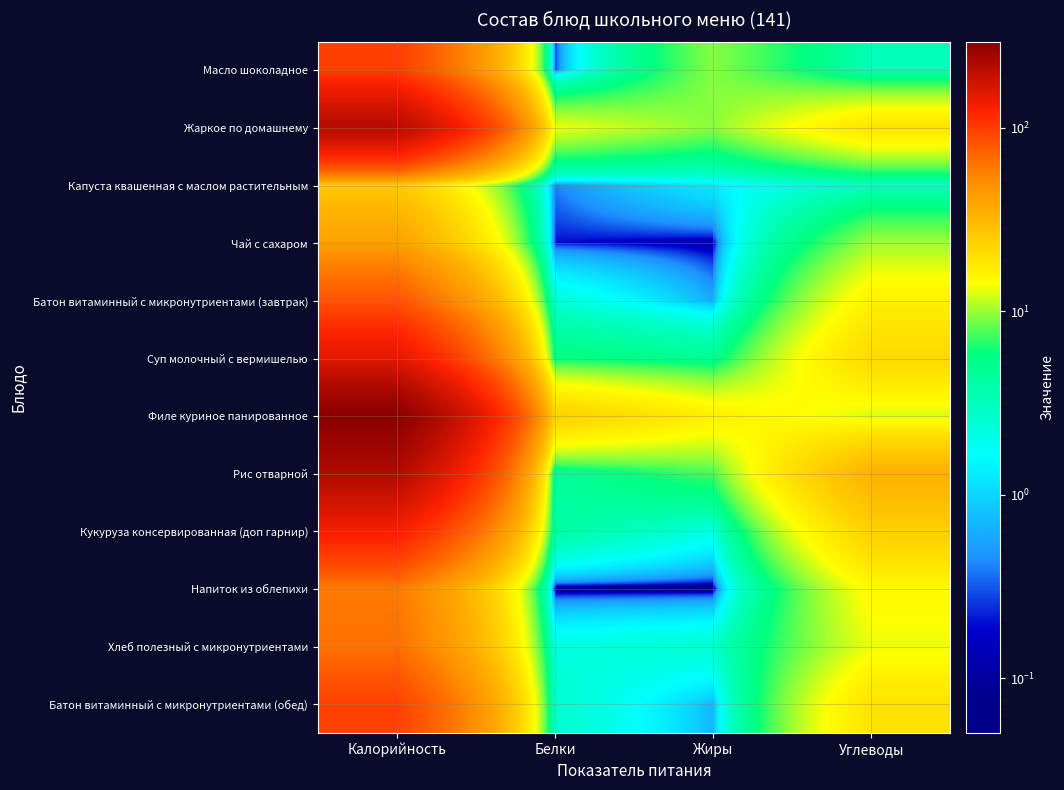

Reading left to right, extract all data points from this chart.

Масло шоколадное: Калорийность=98.0	Белки=0.2	Жиры=9.3	Углеводы=3.3
Жаркое по домашнему: Калорийность=215.0	Белки=13.3	Жиры=9.4	Углеводы=19.2
Капуста квашенная с маслом растительным: Калорийность=26.0	Белки=0.4	Жиры=1.3	Углеводы=3.0
Чай с сахаром: Калорийность=41.0	Белки=0.2	Жиры=0.1	Углеводы=10.1
Батон витаминный с микронутриентами (завтрак): Калорийность=81.2	Белки=2.3	Жиры=0.6	Углеводы=16.5
Суп молочный с вермишелью: Калорийность=153.0	Белки=5.8	Жиры=4.8	Углеводы=21.6
Филе куриное панированное: Калорийность=296.0	Белки=24.0	Жиры=16.7	Углеводы=12.4
Рис отварной: Калорийность=220.0	Белки=4.4	Жиры=7.5	Углеводы=33.7
Кукуруза консервированная (доп гарнир): Калорийность=130.0	Белки=4.1	Жиры=2.0	Углеводы=24.0
Напиток из облепихи: Калорийность=60.0	Белки=0.0	Жиры=0.0	Углеводы=15.0
Хлеб полезный с микронутриентами: Калорийность=65.1	Белки=2.2	Жиры=2.6	Углеводы=13.3
Батон витаминный с микронутриентами (обед): Калорийность=95.2	Белки=2.7	Жиры=0.7	Углеводы=19.4